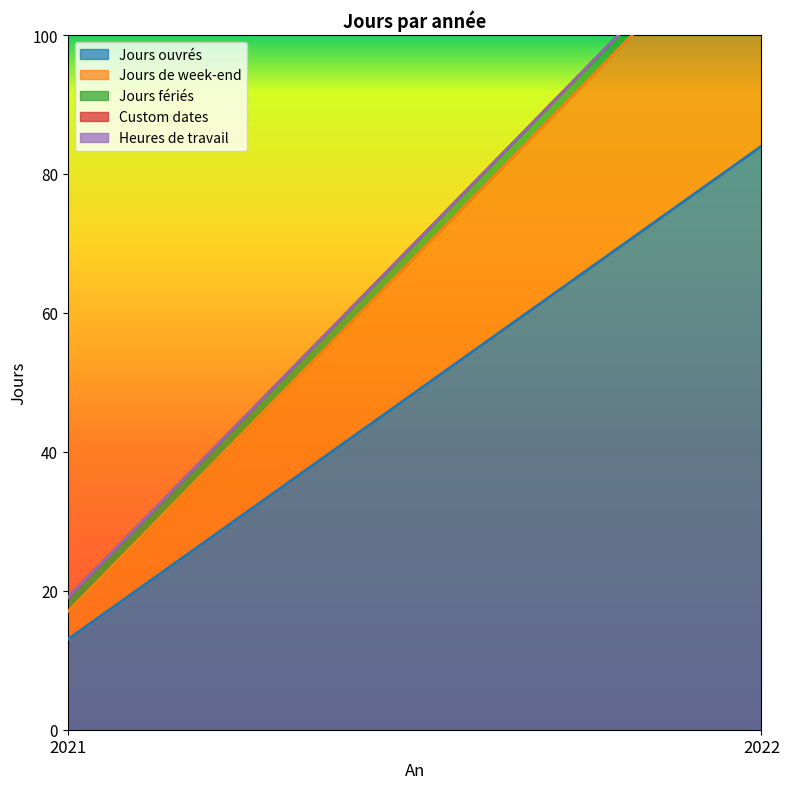

How many categories are shown in the chart?

2